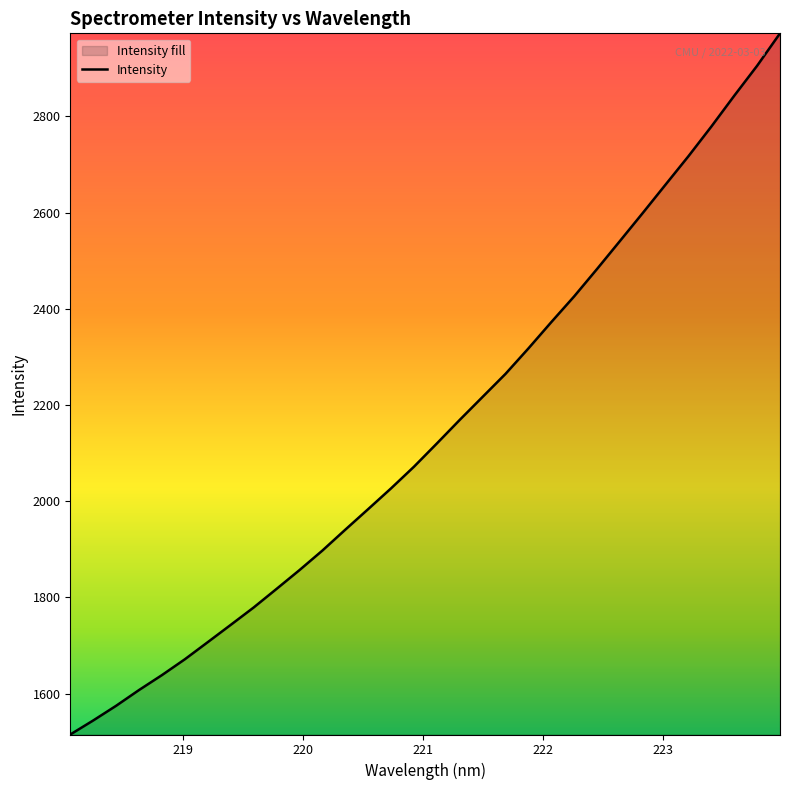

What is the greatest value displayed?

2972.8